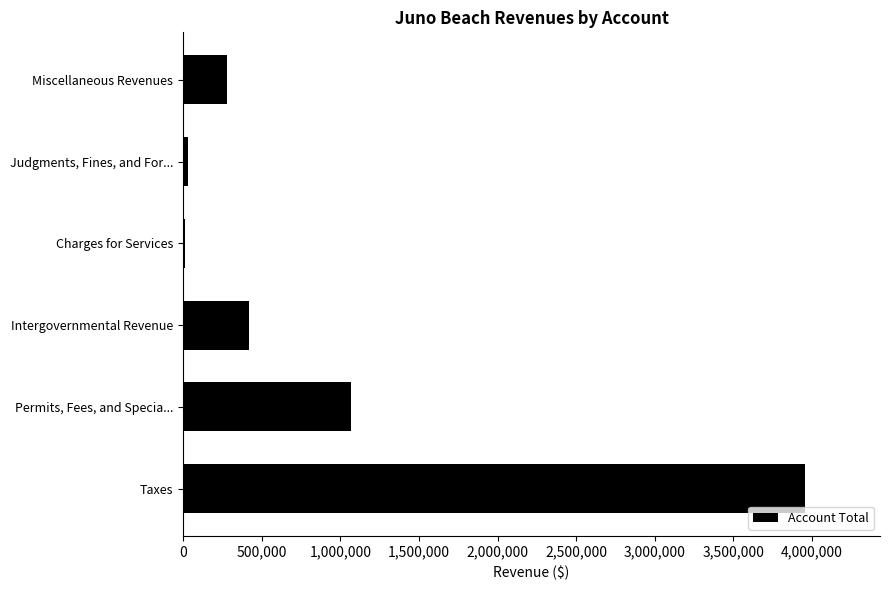

Which label corresponds to the largest value in the chart?

Taxes